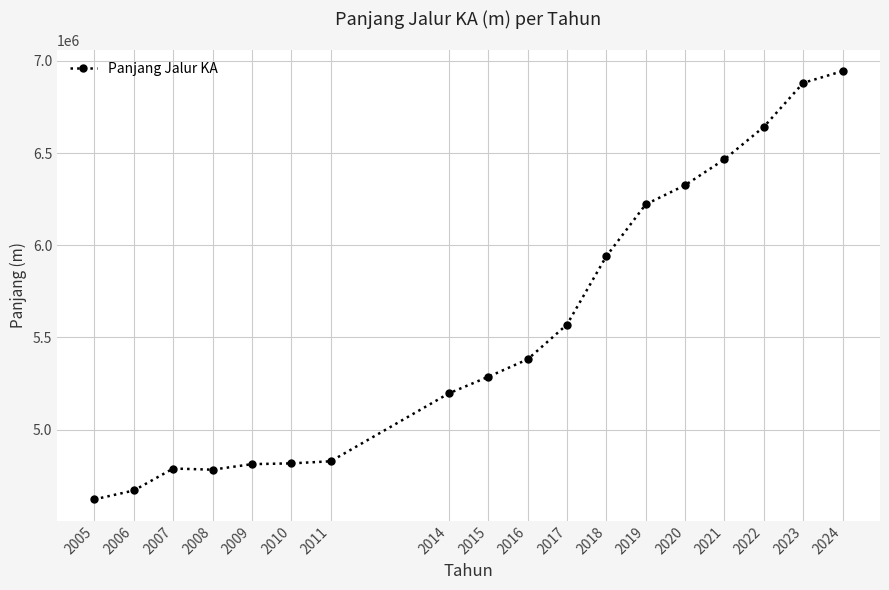

Count the number of categories in the chart.

18